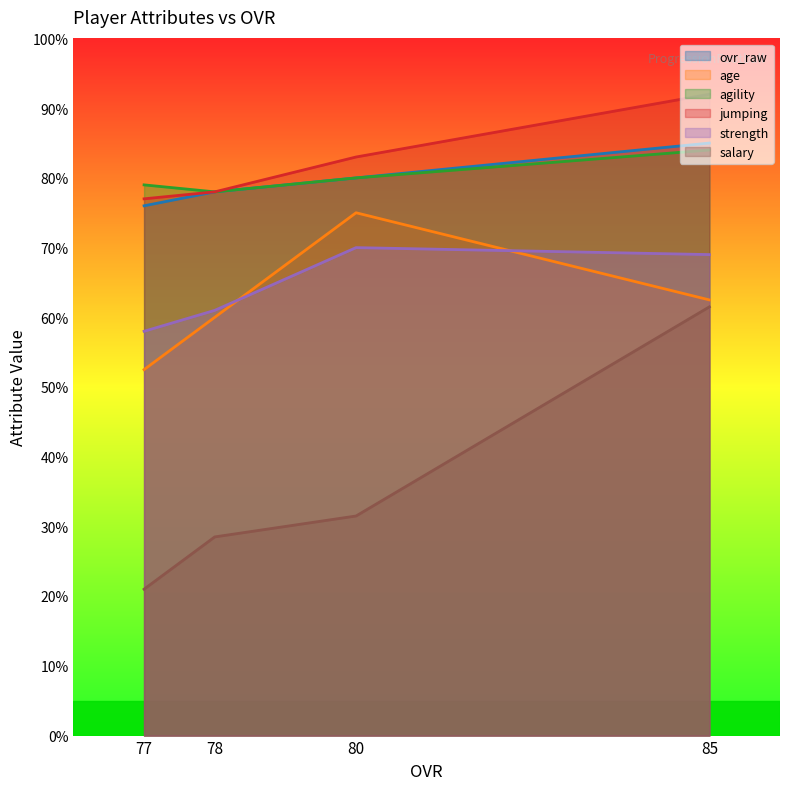

True or false: jumping has more than 0 points higher than both neighbors.

False